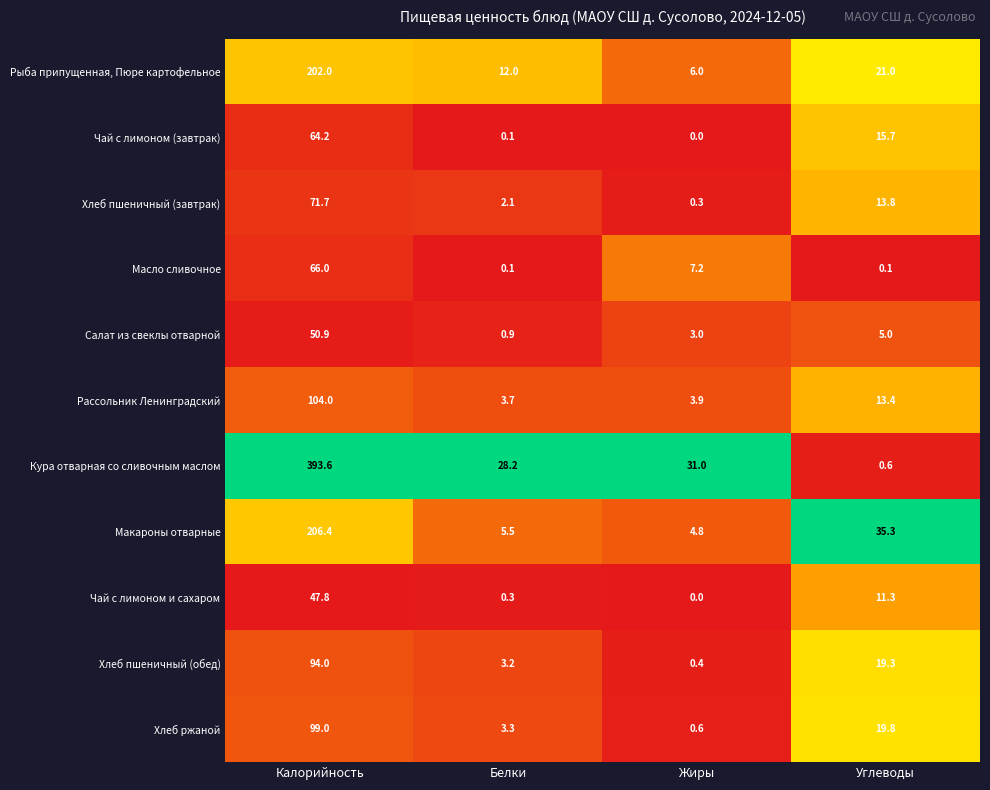

Which category has the highest value in the Хлеб ржаной series?

Калорийность